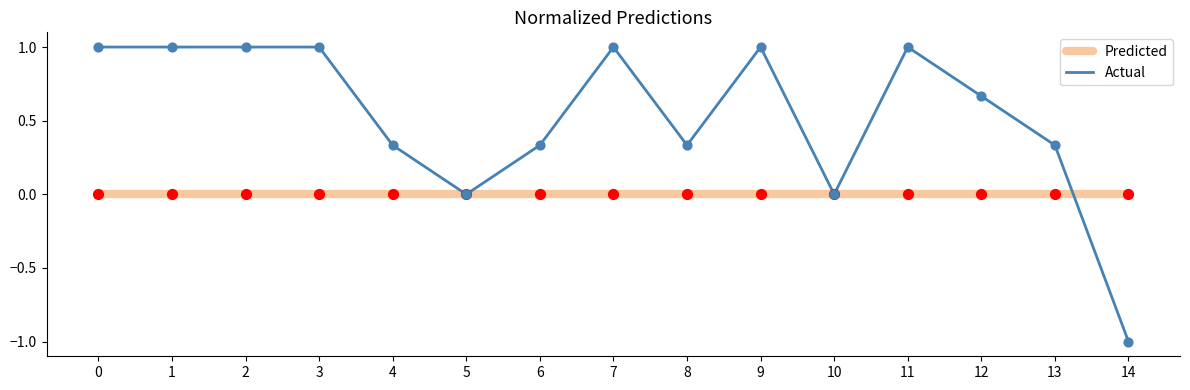

Between 4 and 12, which series saw the biggest shift?

Actual